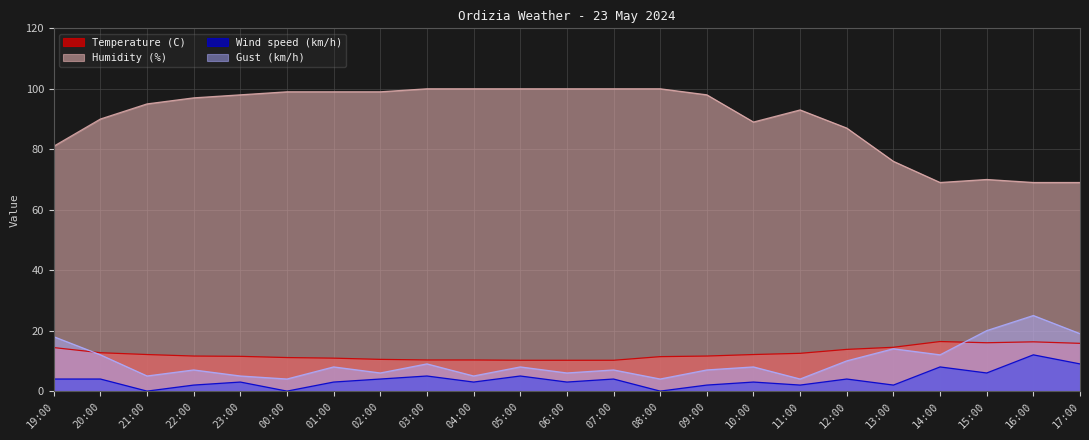

What is the difference between the highest and lowest values at 00:00?

99.0